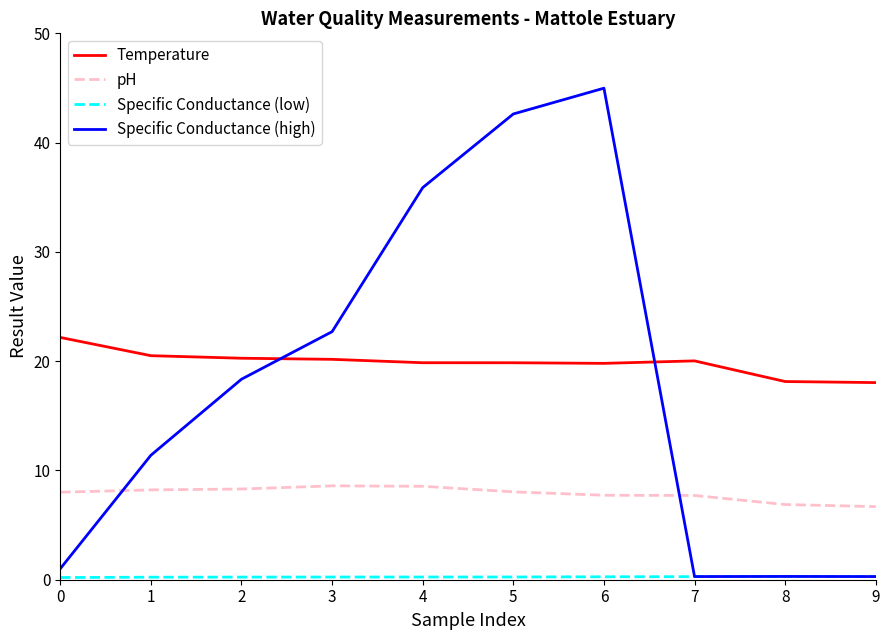

Between 1 and 3, which series saw the biggest shift?

Specific Conductance (high)